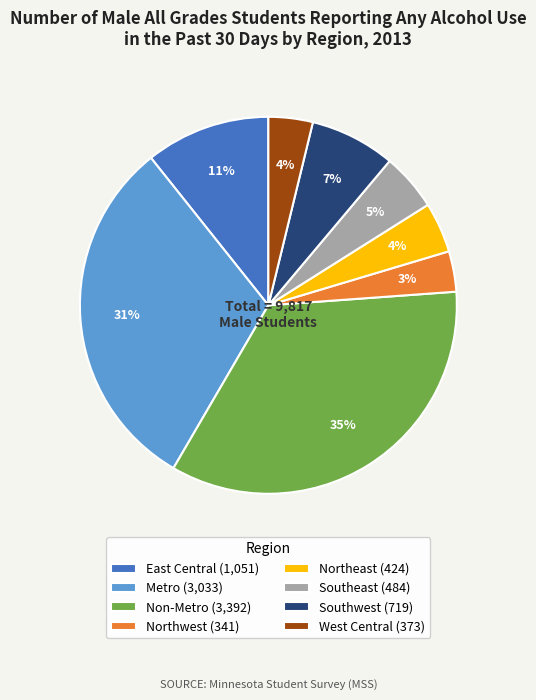

Count the number of slices in the pie.

8